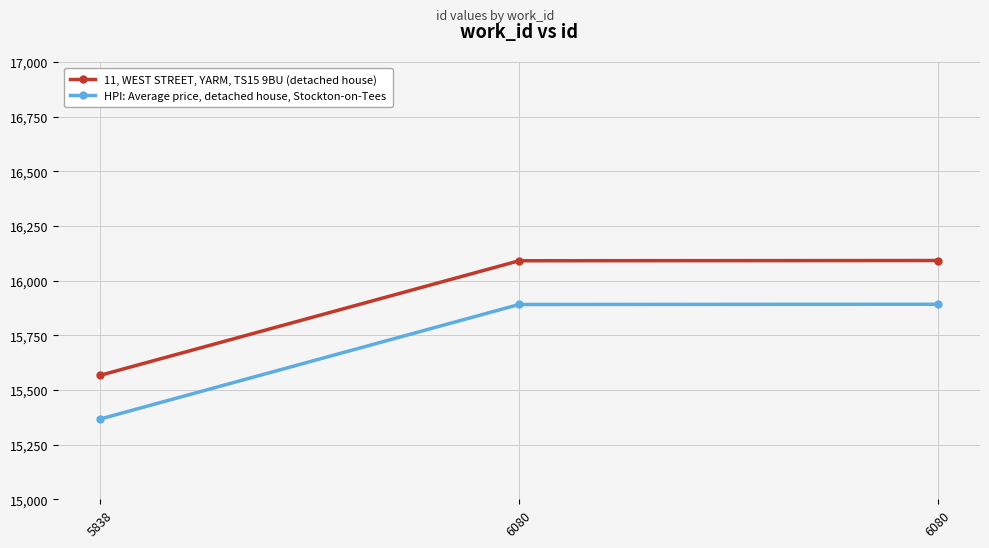

What is the sum of all HPI: Average price, detached house, Stockton-on-Tees values?

47150